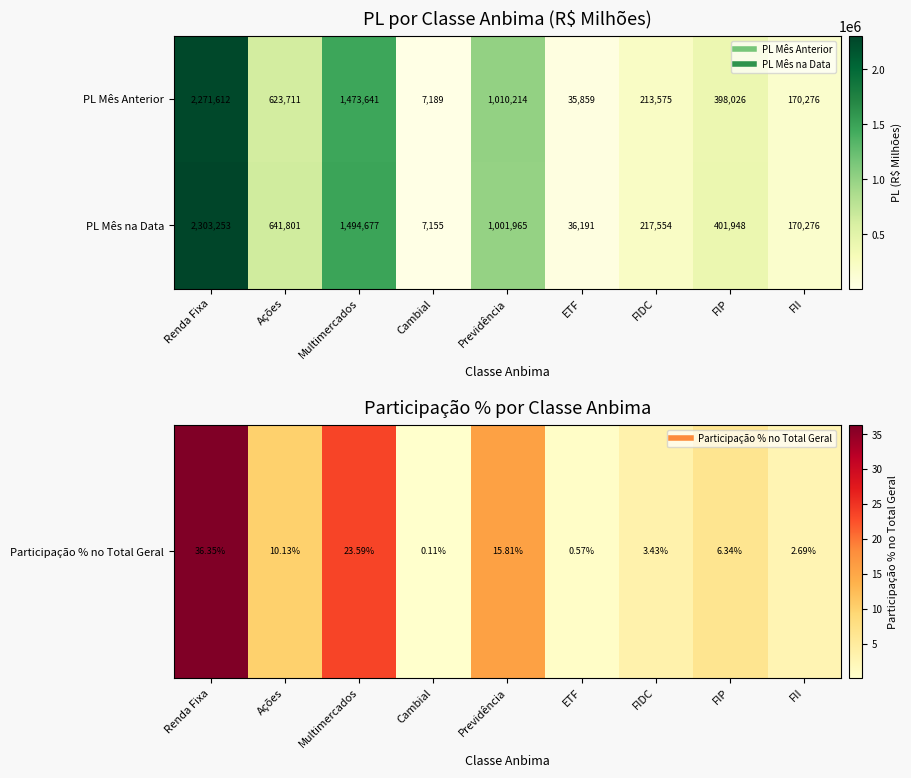

Where does the PL Mês na Data series first go above 401948?

Renda Fixa